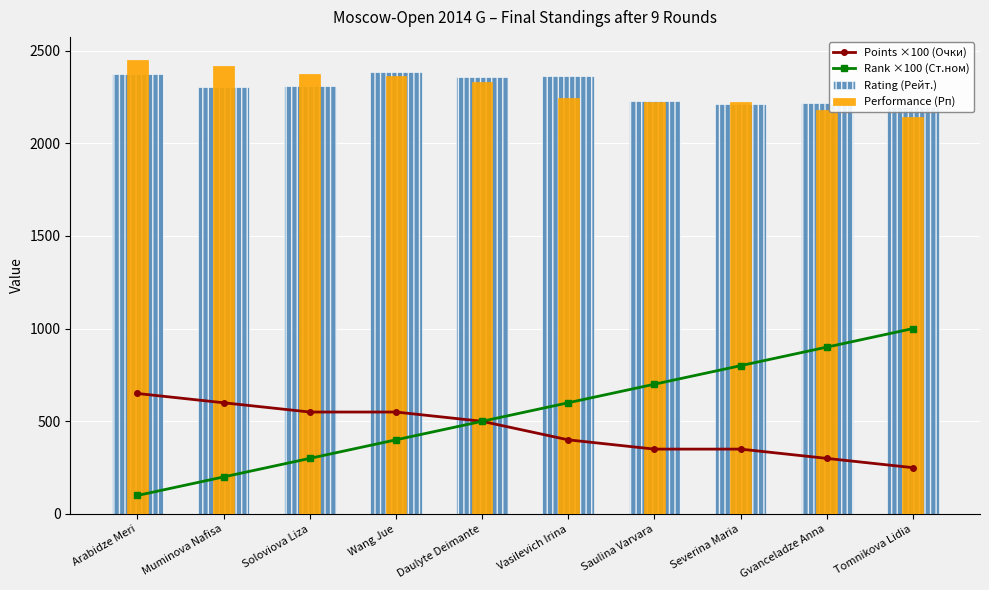

Rank the categories by Points ×100 (Очки) value from highest to lowest.

Arabidze Meri, Muminova Nafisa, Soloviova Liza, Wang Jue, Daulyte Deimante, Vasilevich Irina, Saulina Varvara, Severina Maria, Gvanceladze Anna, Tomnikova Lidia